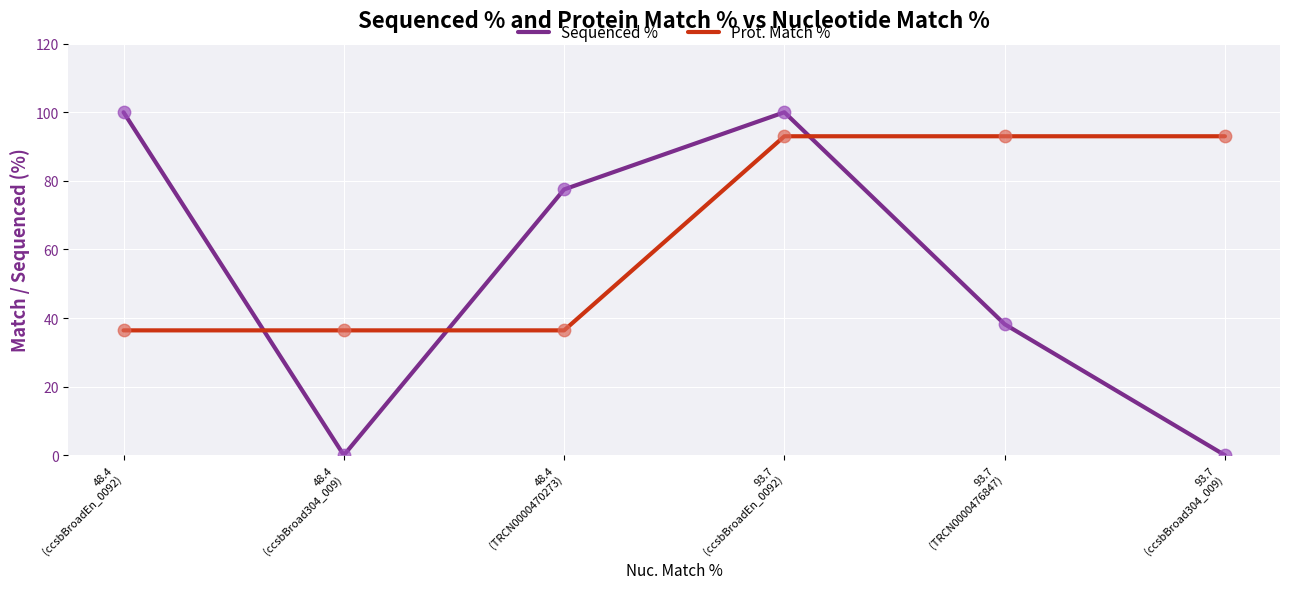

Which series has the largest total across all categories?

Prot. Match %